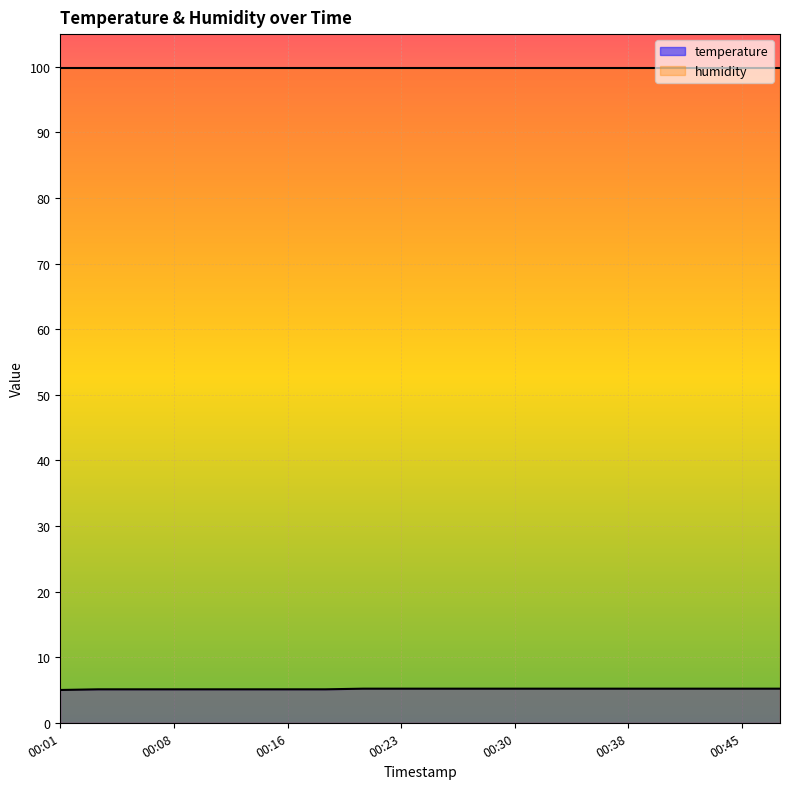

What is the difference between the second highest and minimum values?

0.2